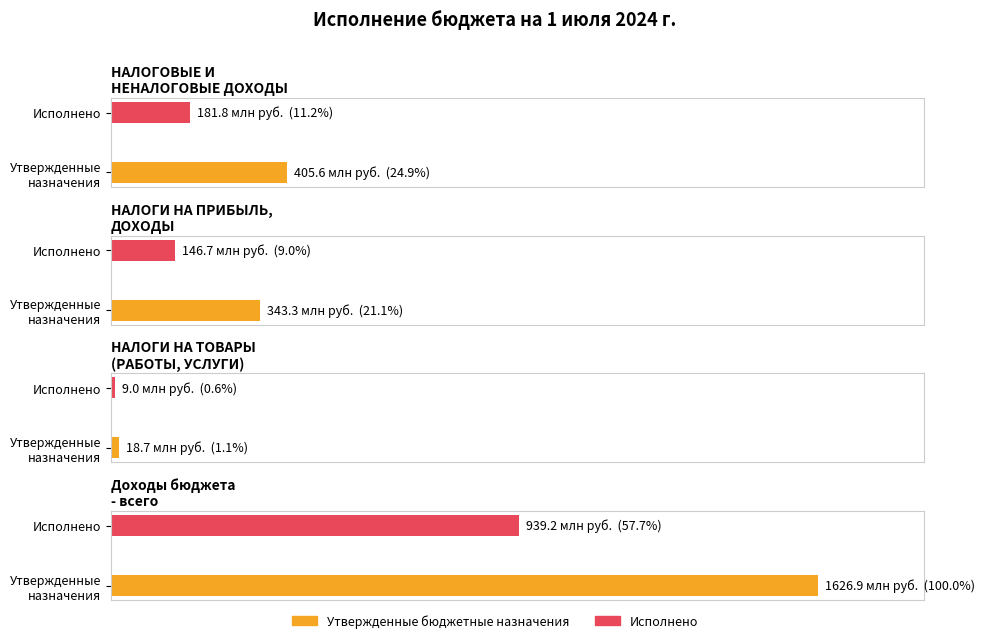

What is the label of the 3rd bar from the right?

НАЛОГИ НА ПРИБЫЛЬ, ДОХОДЫ